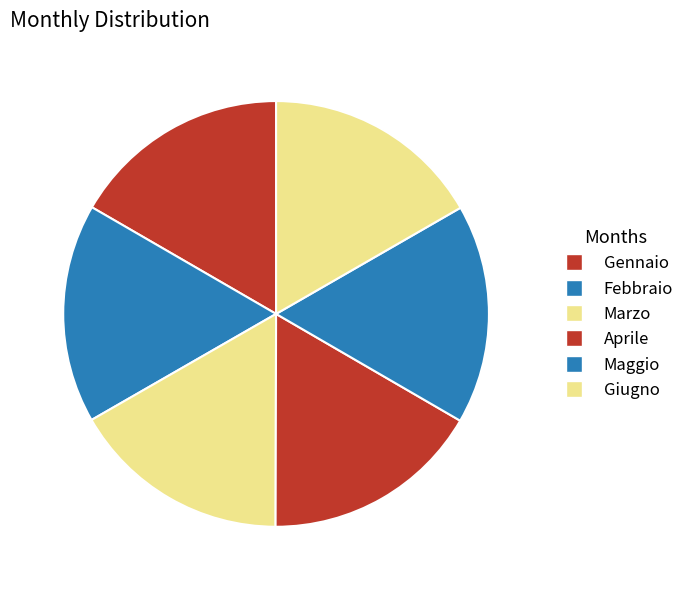

Does Aprile represent more than half of the total?

No